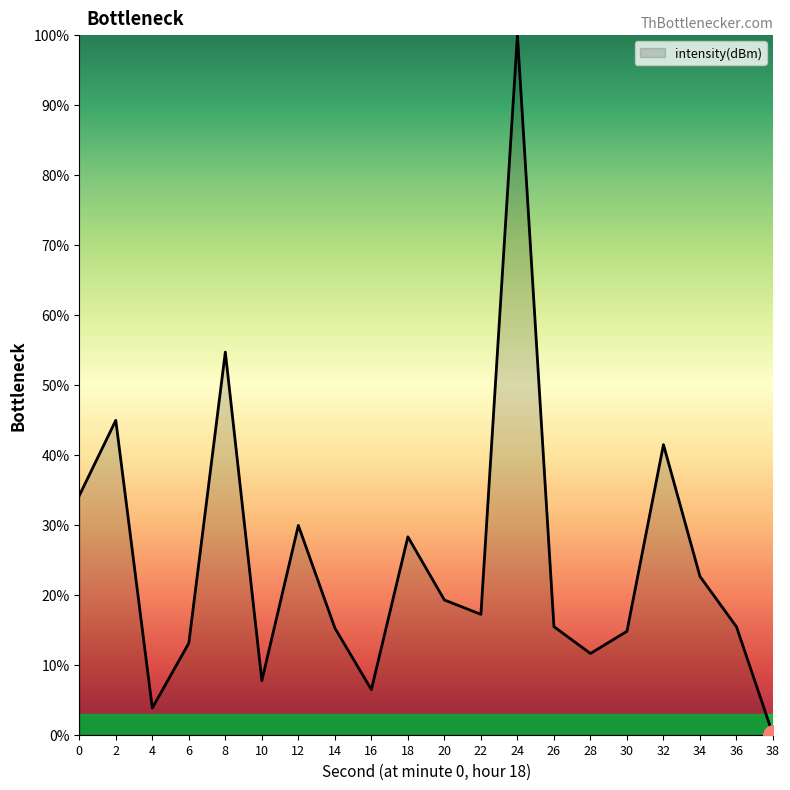

Which category has the highest value across all series?

24